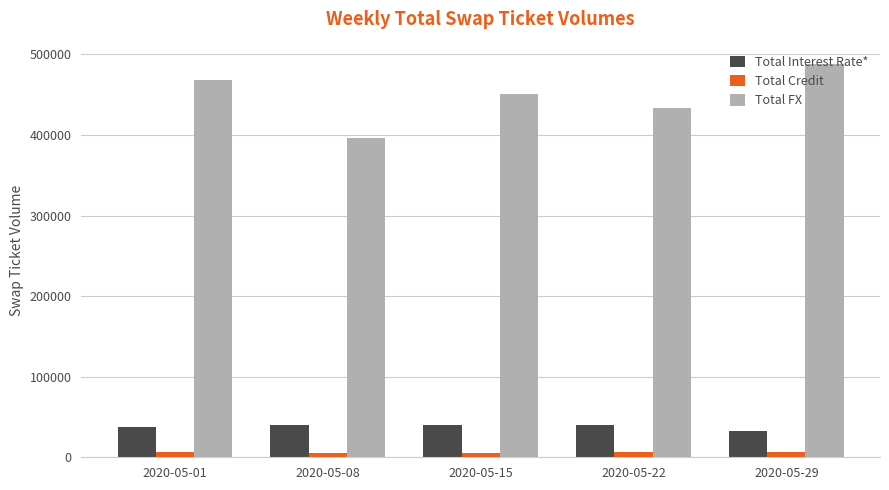

How many data points in Total FX are less than 450436?

2